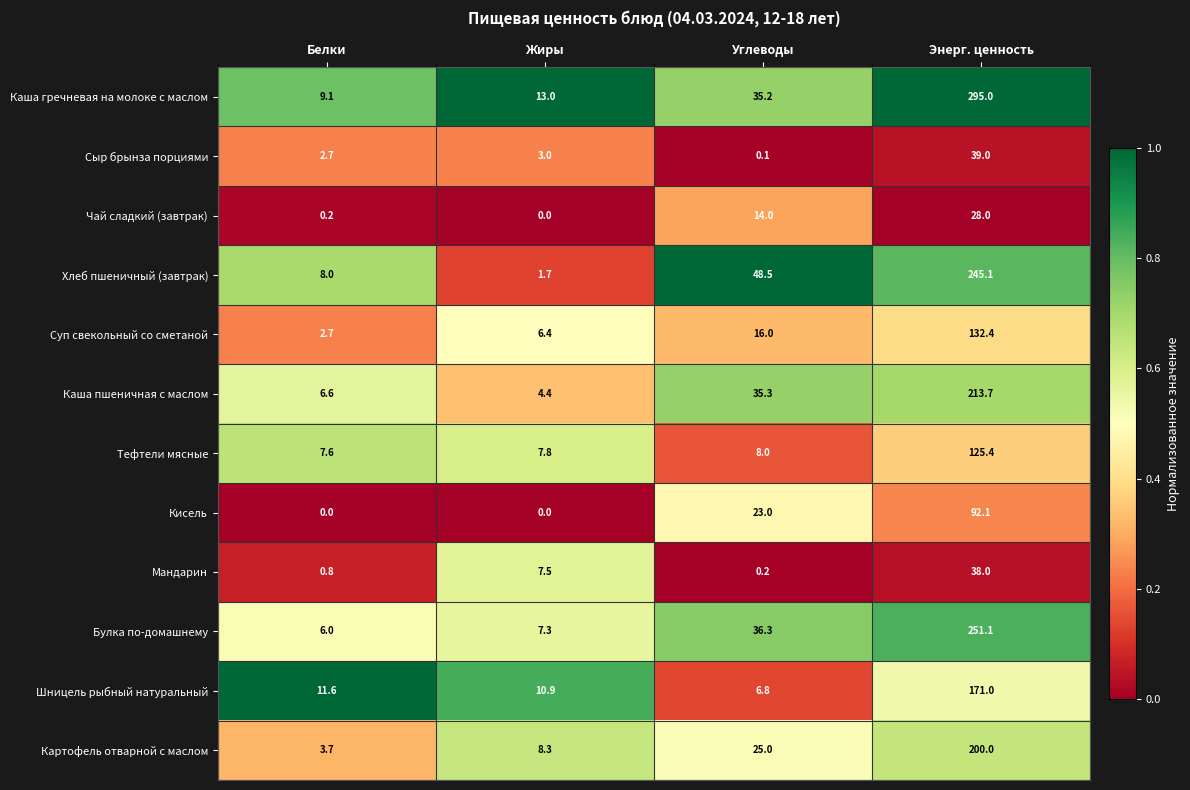

Which category has the highest value in the Хлеб пшеничный (завтрак) series?

Энерг. ценность